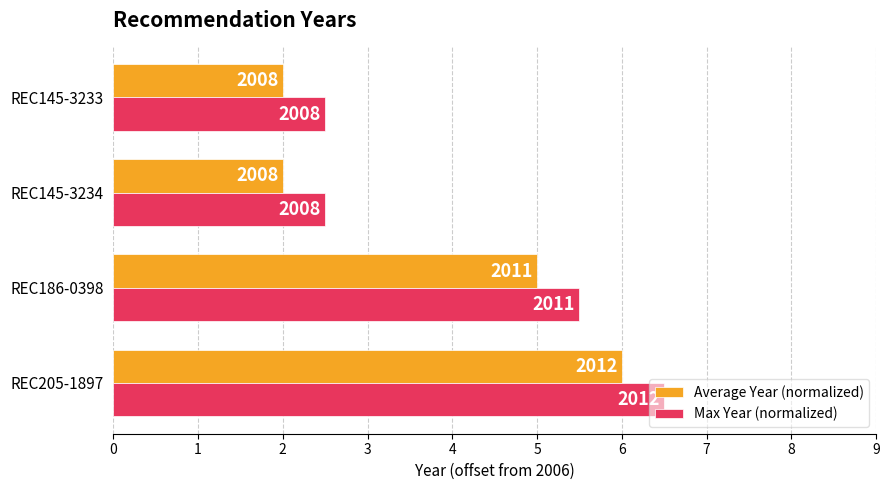

What are all the series names shown in the legend?

Average Year (normalized), Max Year (normalized)